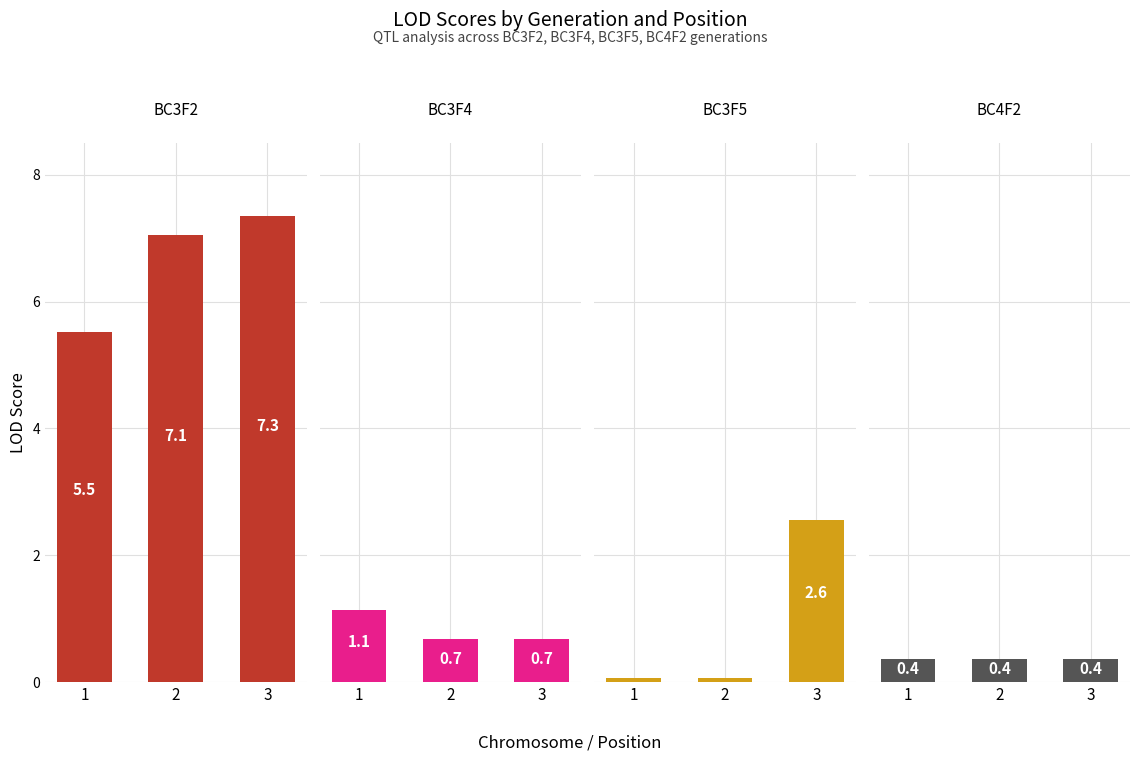

Which series changed the most between 1 and 2?

BC3F2